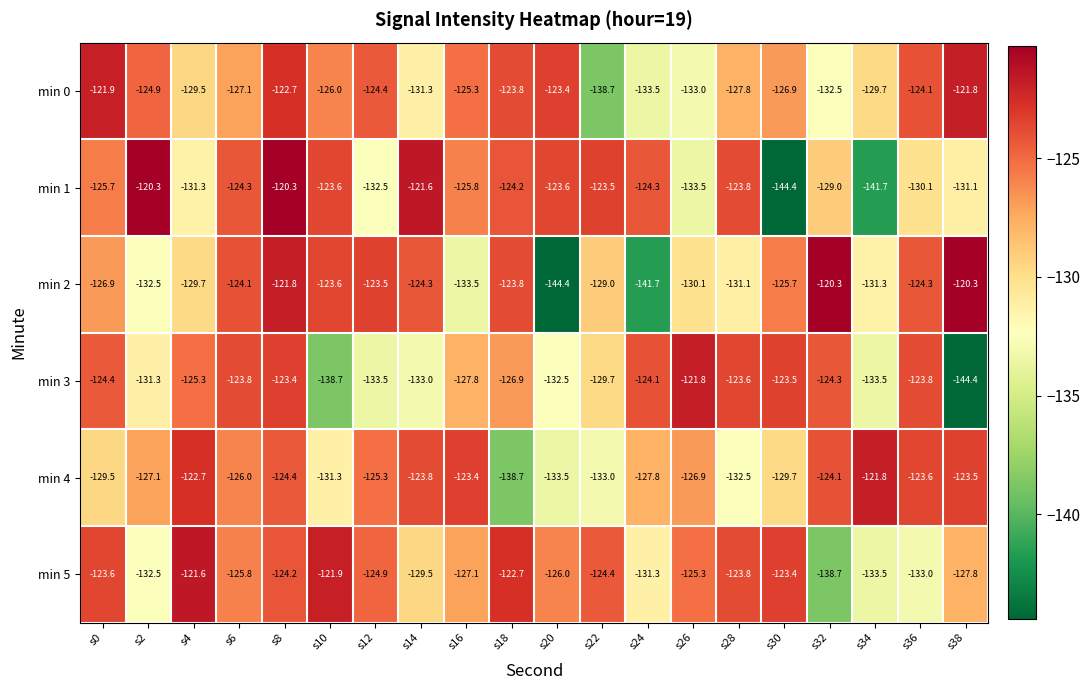

What is the average value of the min 5 series?

-127.0